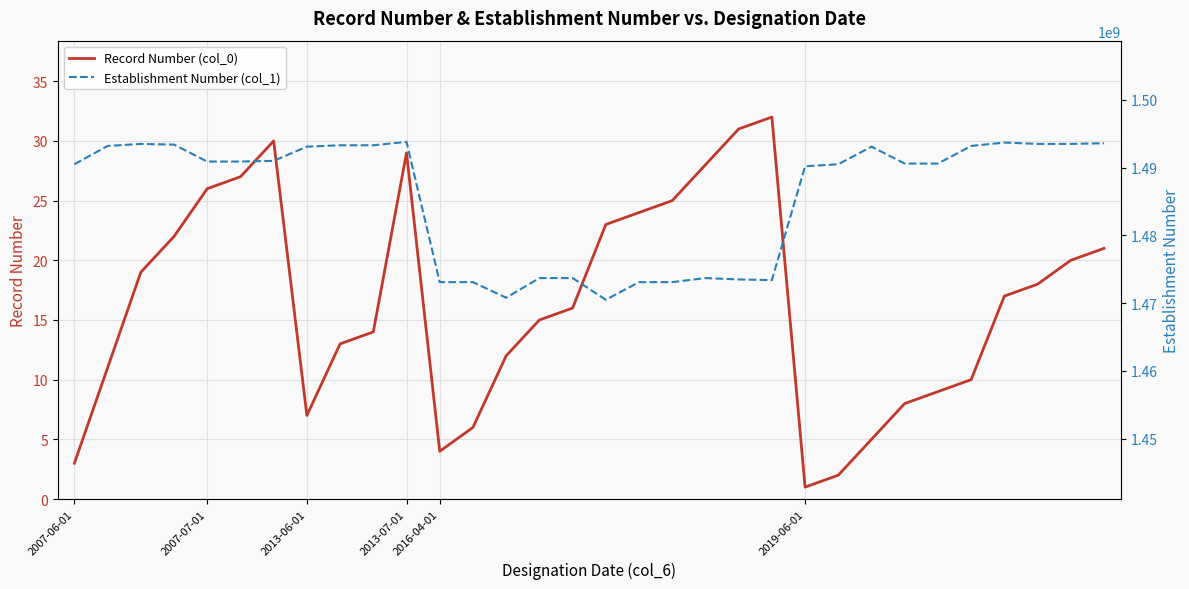

List the series in order of their peak value, highest first.

Establishment Number (col_1), Record Number (col_0)